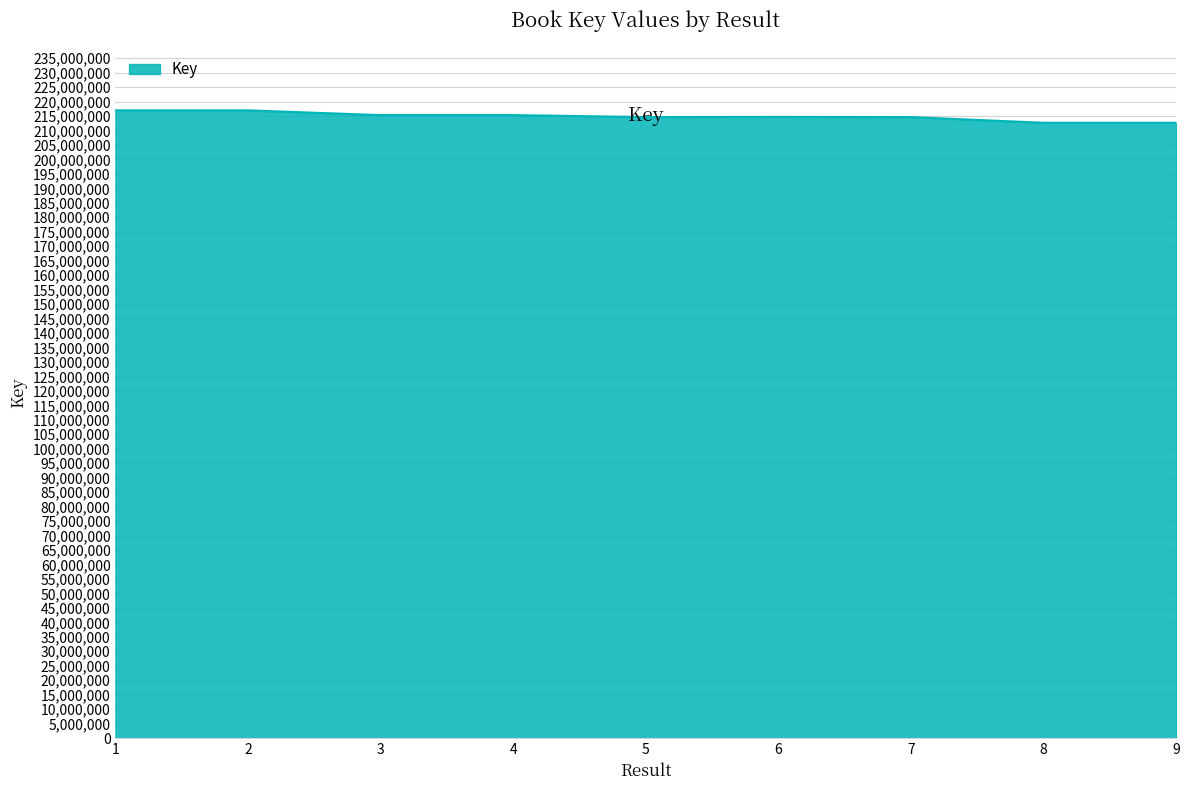

What is the smallest value displayed?

212651736